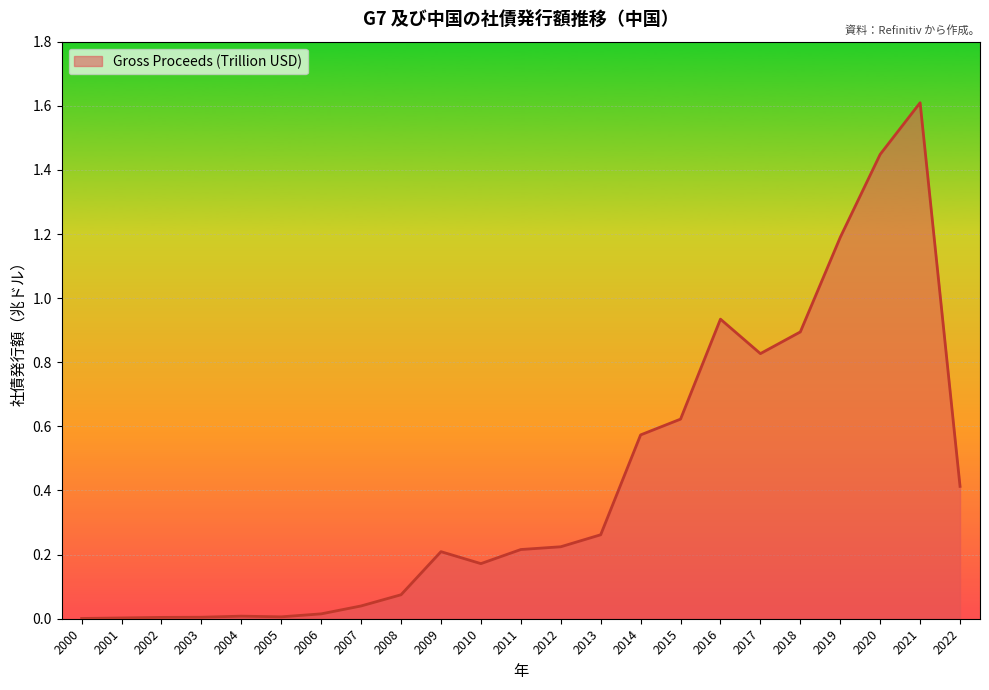

What is the difference between the maximum and minimum values?

1.6